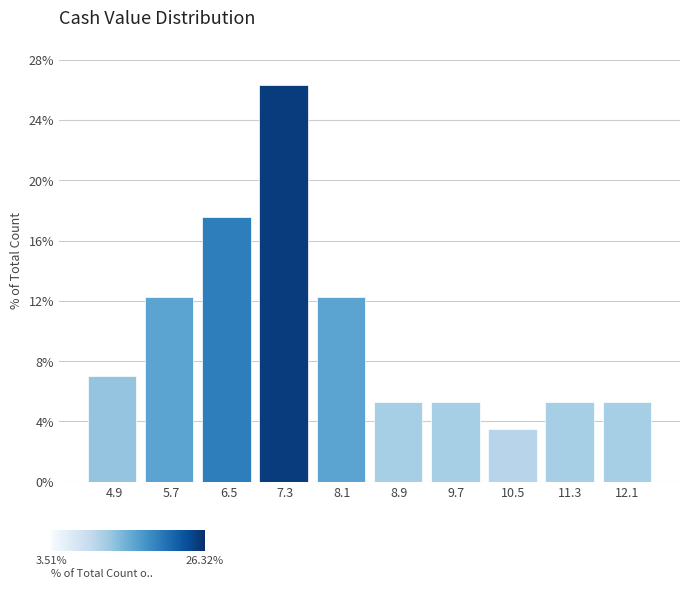

Reading left to right, transcribe this chart: for each bar, give the range it covers on the x-axis and its height. Neither the bar edges nor the heights are printed on the chart, so give them approximately, as read against the axes.

4.5 to 5.3: 7.0
5.3 to 6.1: 12.5
6.1 to 6.9: 17.5
6.9 to 7.7: 26.5
7.7 to 8.5: 12.5
8.5 to 9.3: 5.5
9.3 to 10.1: 5.5
10.1 to 10.9: 3.5
10.9 to 11.7: 5.5
11.7 to 12.5: 5.5